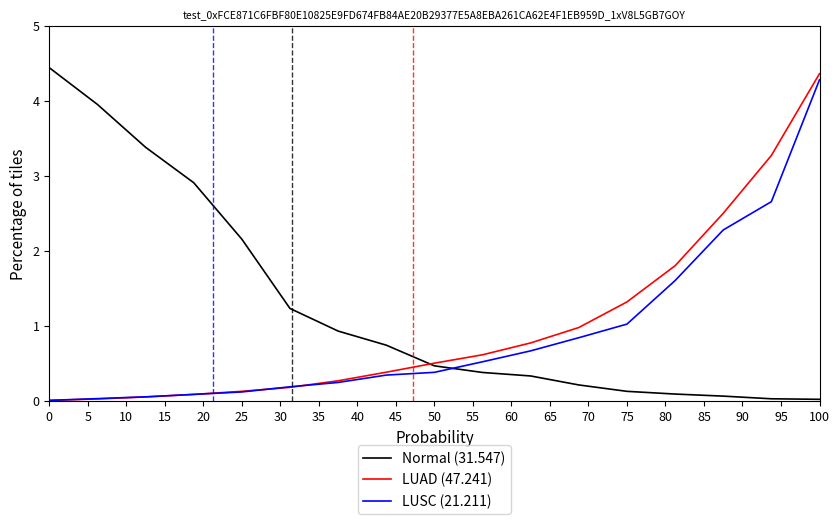

Which series has the largest total across all categories?

Normal (31.547)